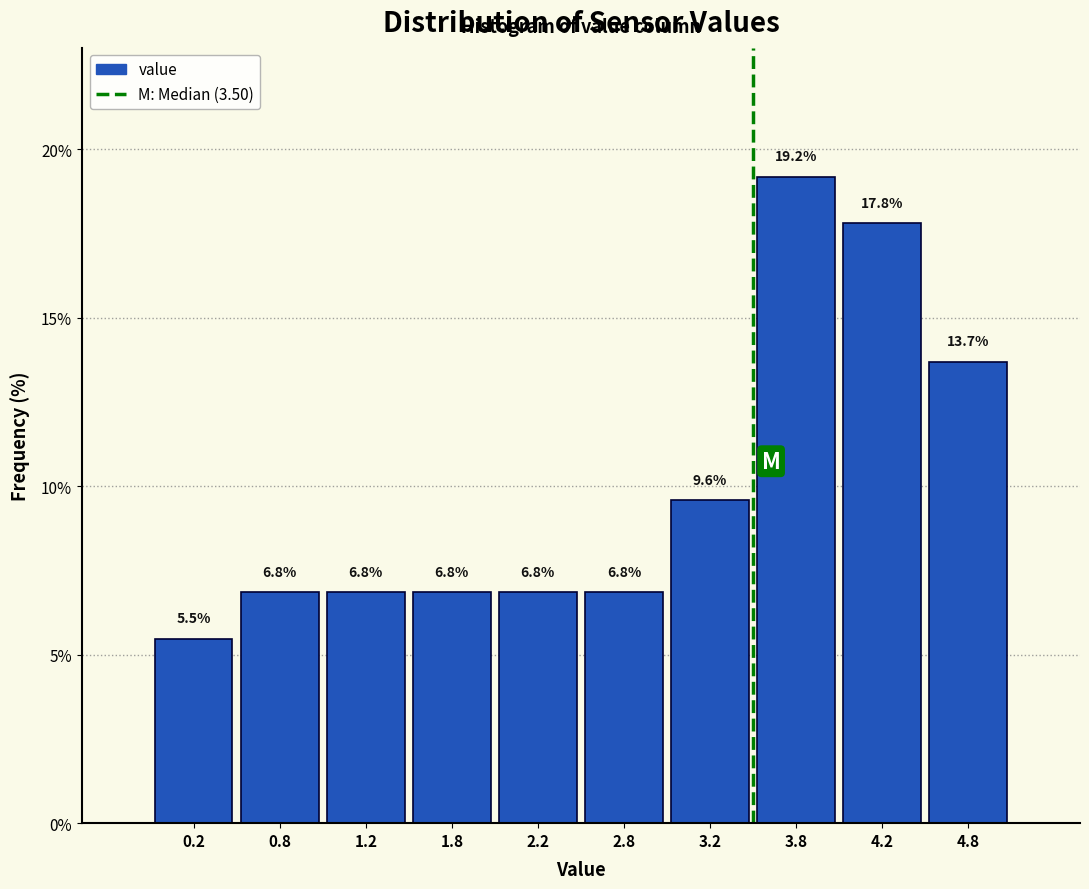

What is the height of the bar covering 4.0 to 4.5 on the x-axis?

17.8